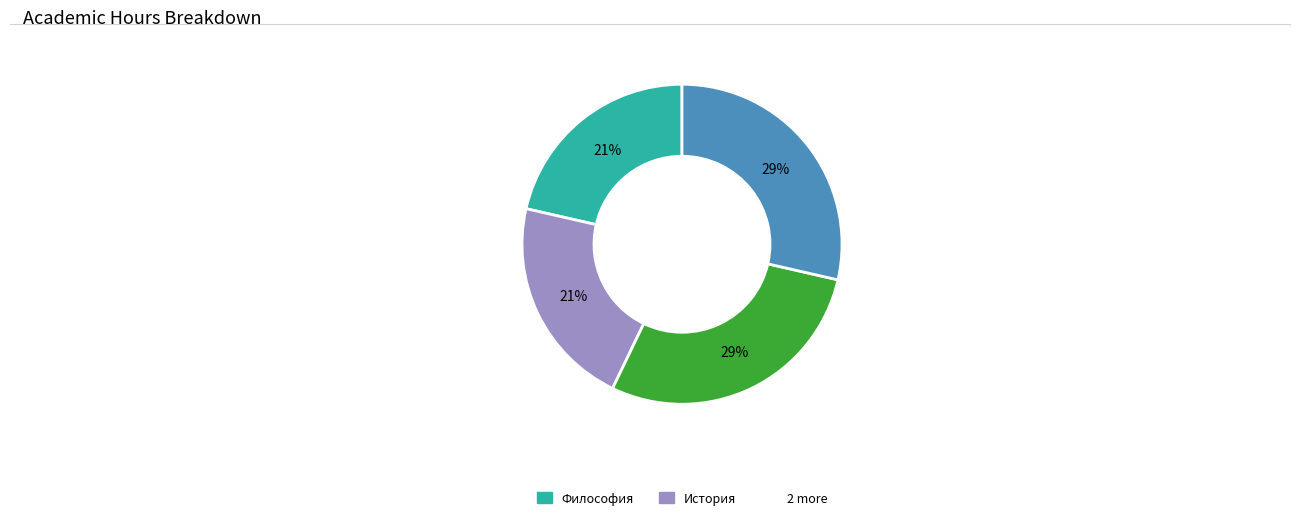

Is there a majority slice in this chart?

No